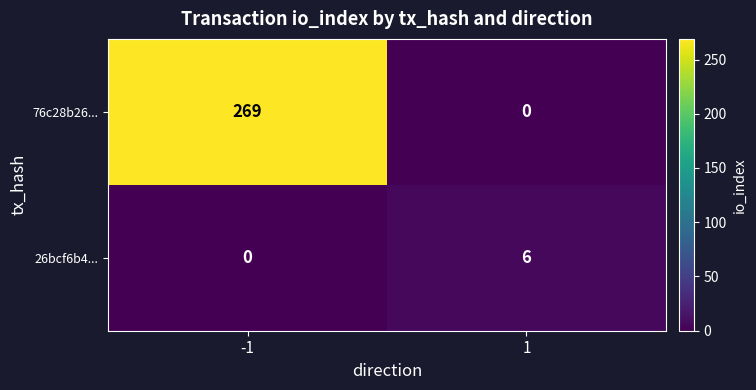

What is the difference between the 76c28b26... values at 1 and -1?

269